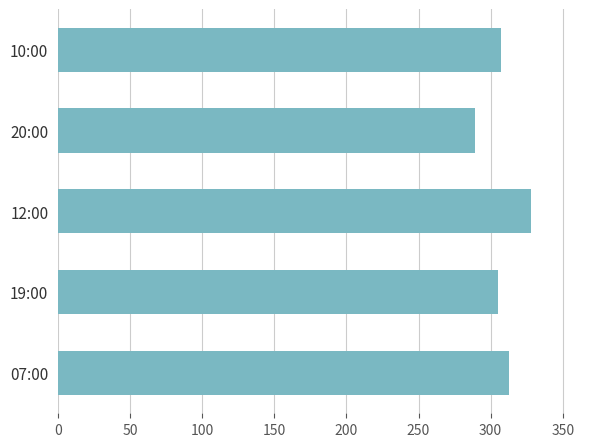

Reading bottom to top, transcribe all the data shown in this chart.

313	305	328	289	307